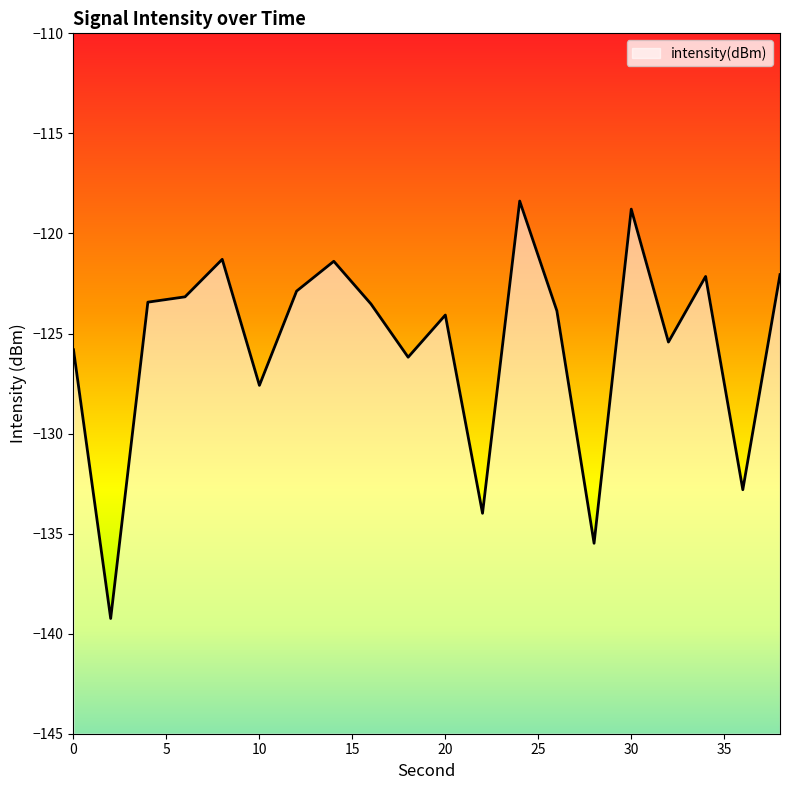

Is it true that the value at 0 is -184.5?

False